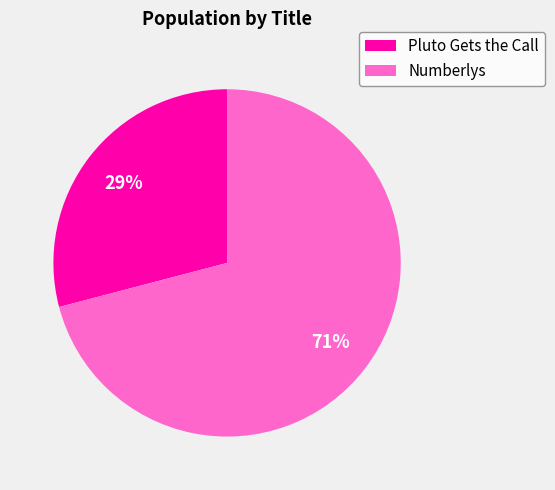

To the nearest percent, what is the difference between the largest and smallest slice percentages?

42%